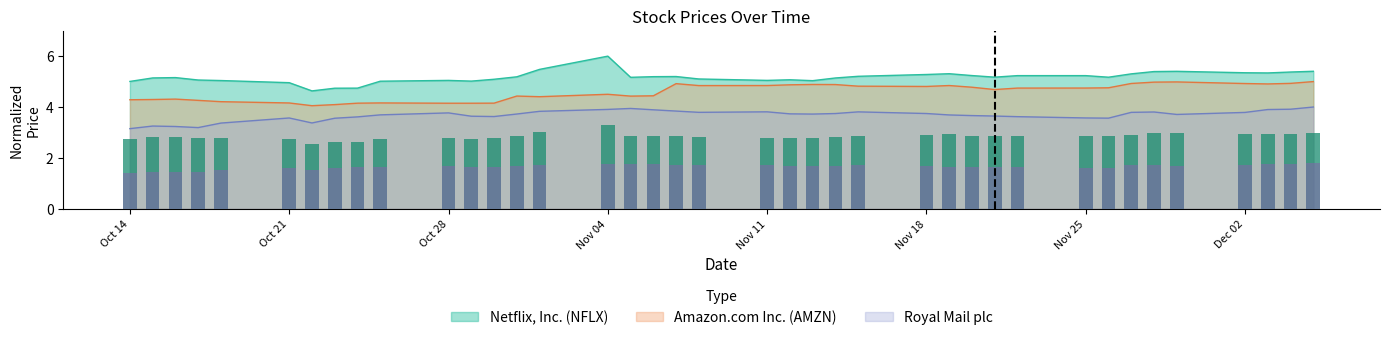

True or false: Royal Mail plc and Netflix, Inc. (NFLX) intersect in this chart.

False